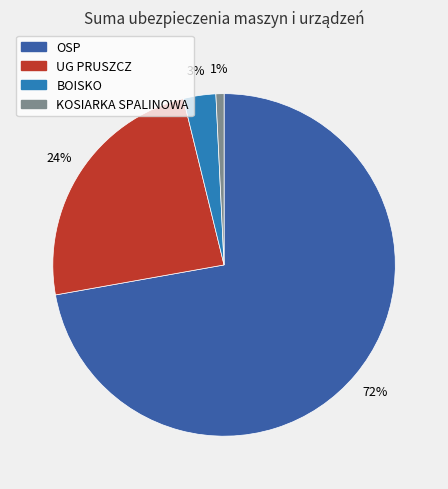

Count the number of slices in the pie.

4